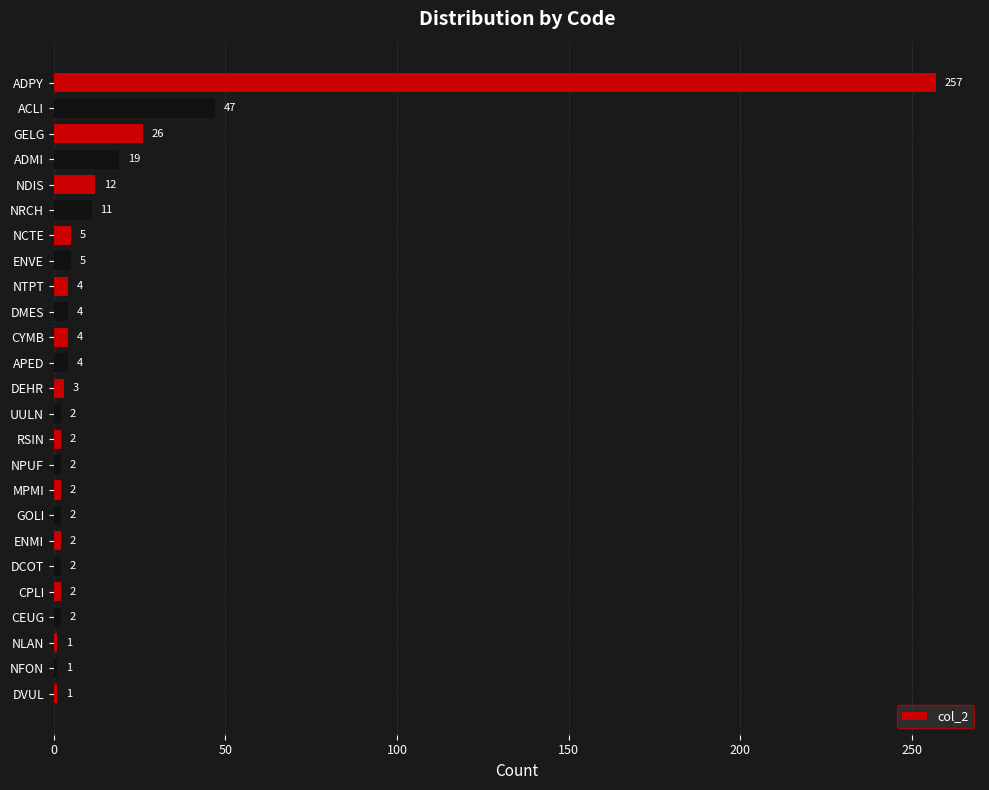

What is the difference between the maximum and minimum values?

256